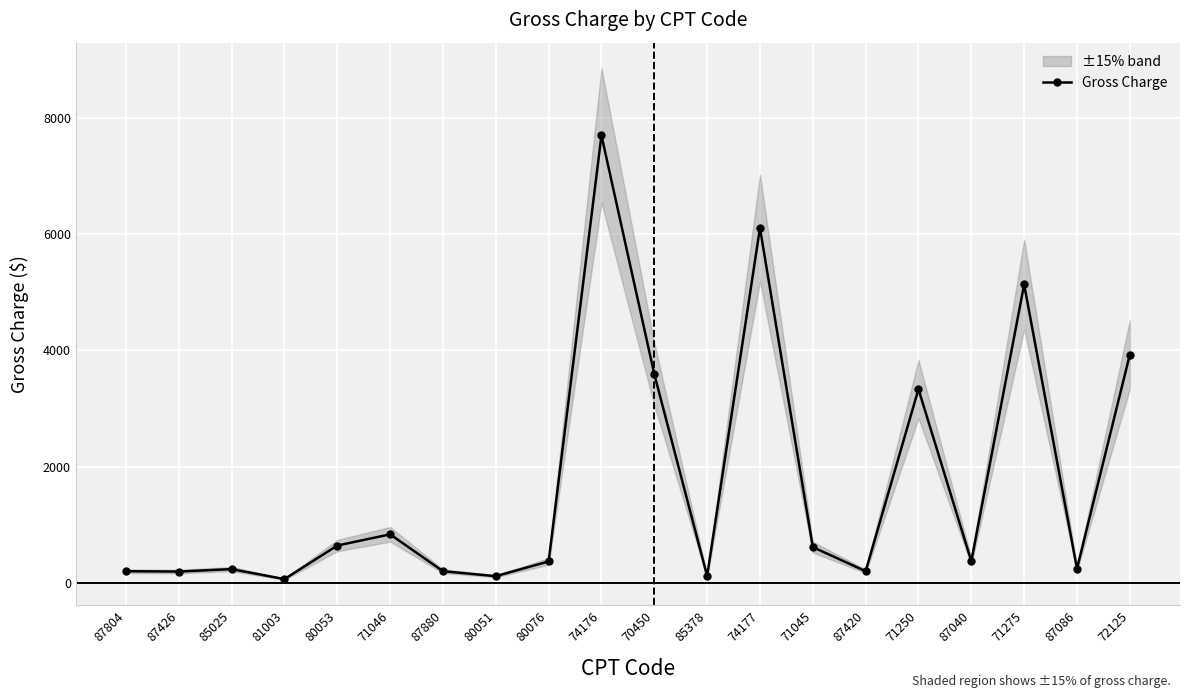

List the labels in order of value, largest first.

74176, 74177, 71275, 72125, 70450, 71250, 71046, 80053, 71045, 87040, 80076, 87086, 85025, 87804, 87880, 87420, 87426, 85378, 80051, 81003